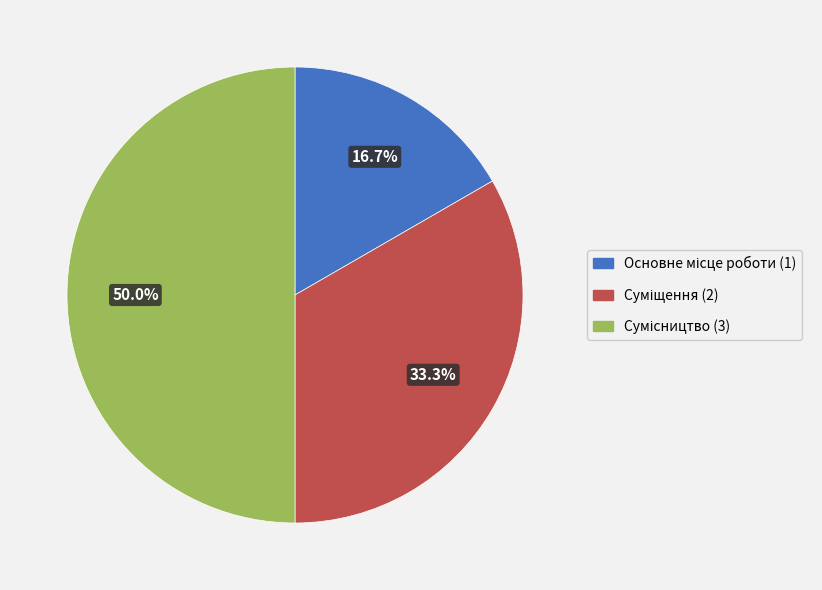

To the nearest percent, what percentage of the pie is Сумісництво?

50%